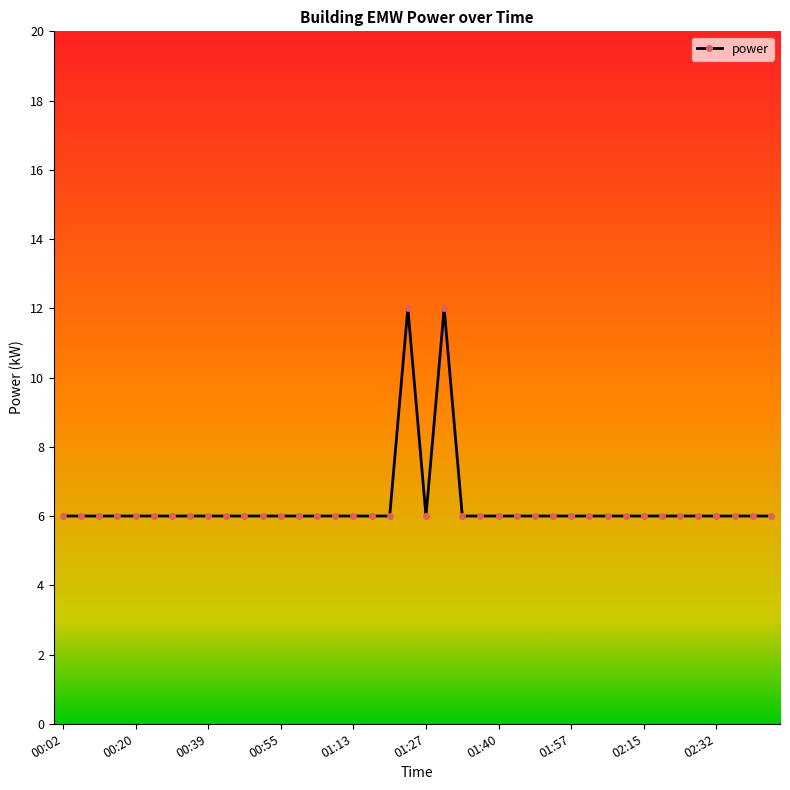

What is the smallest value displayed?

6